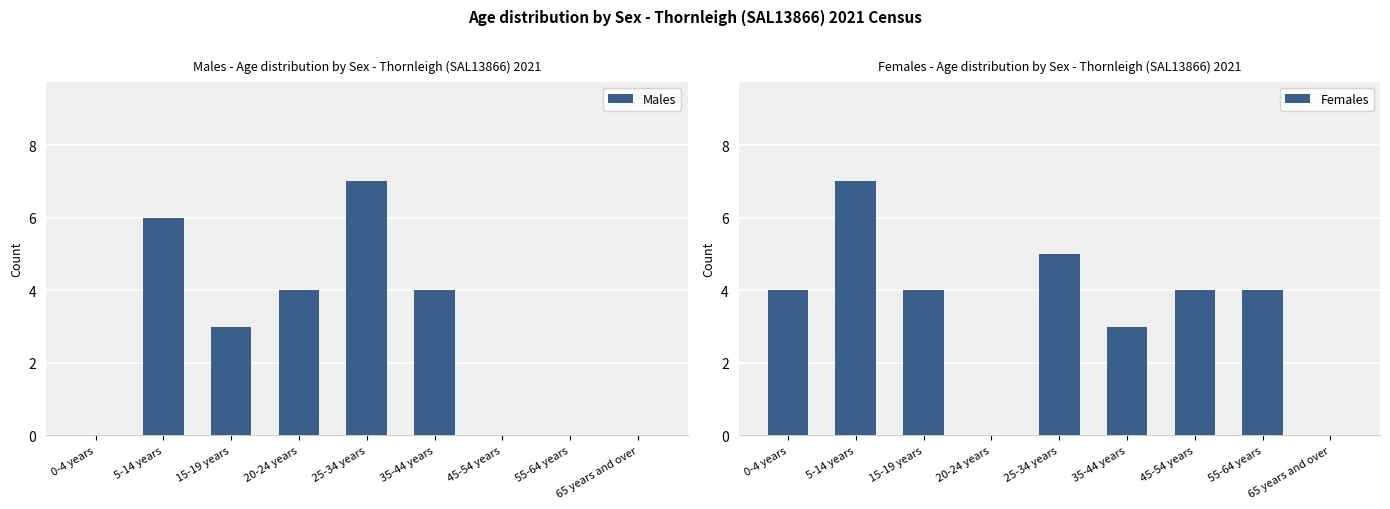

At which category is the sum across all series the highest?

5-14 years